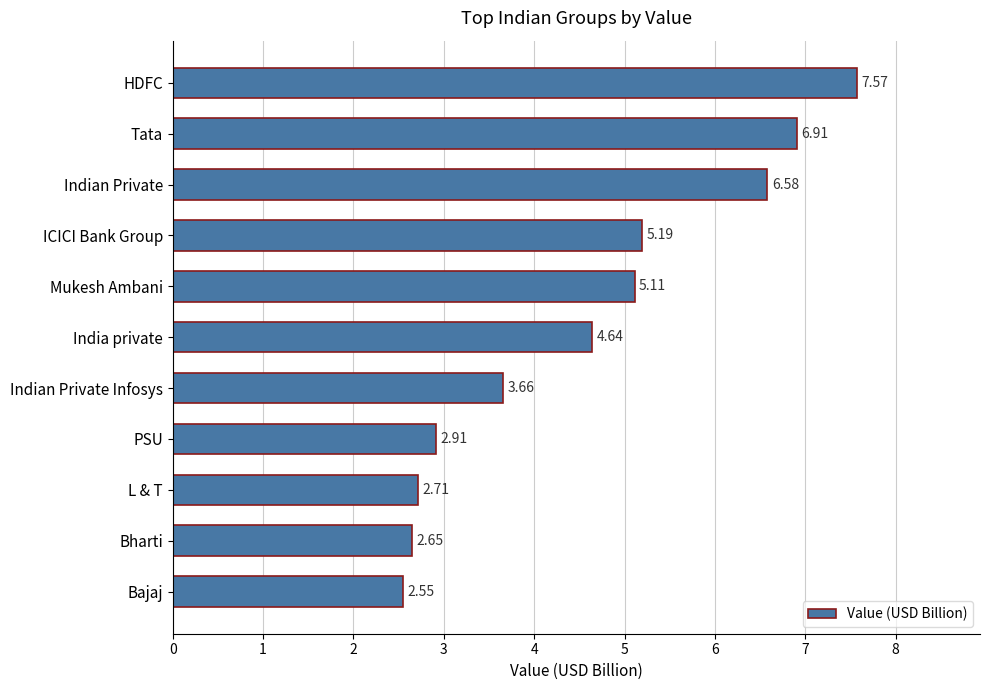

How many values exceed 4?

6